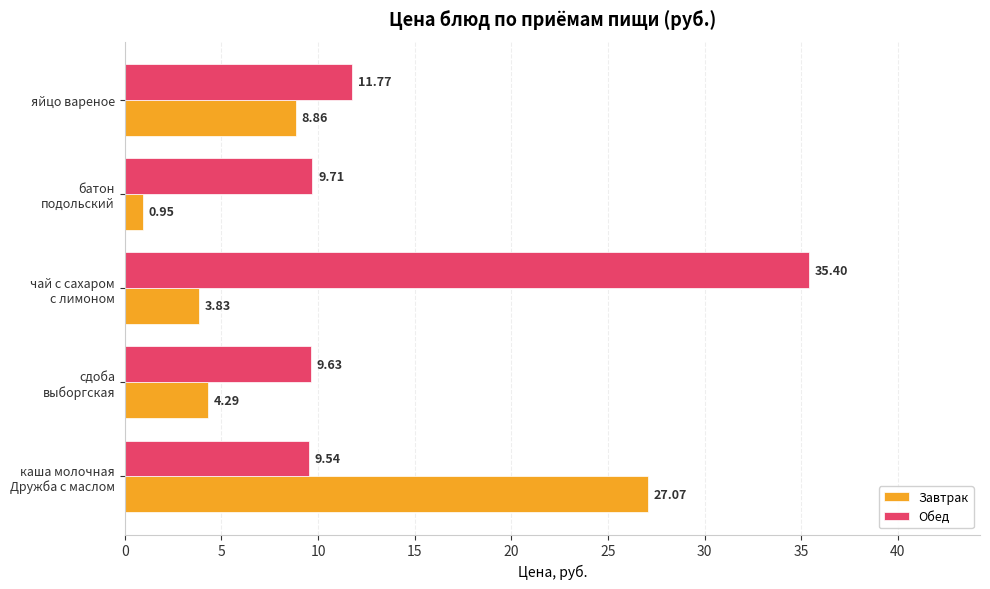

List the series in order of their peak value, lowest first.

Завтрак, Обед